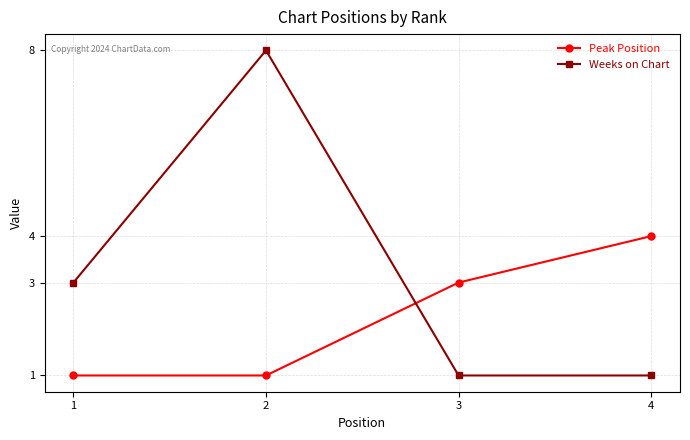

How many data points in Weeks on Chart are less than 3?

2